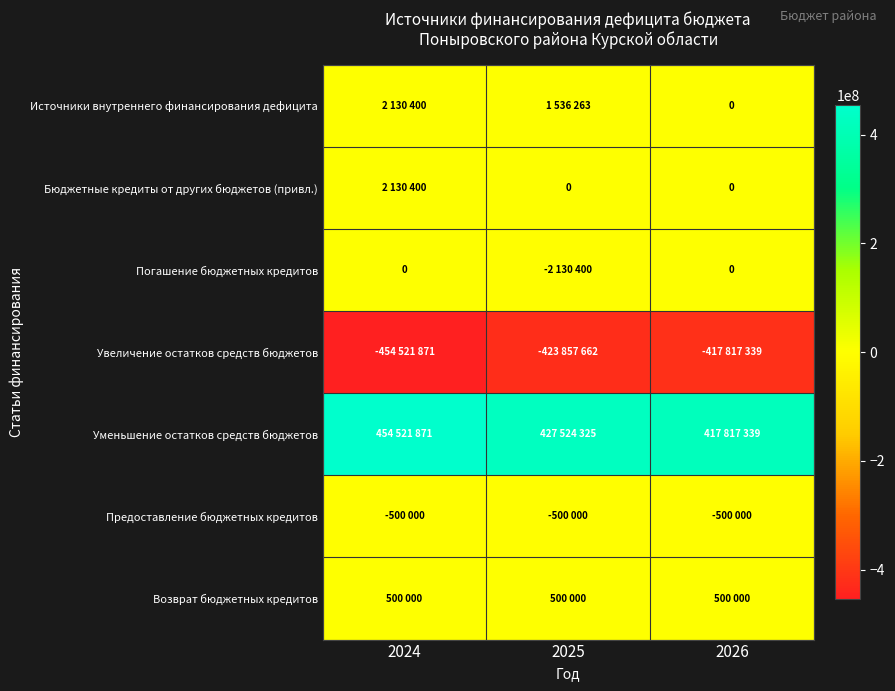

How many distinct data groups are displayed?

7